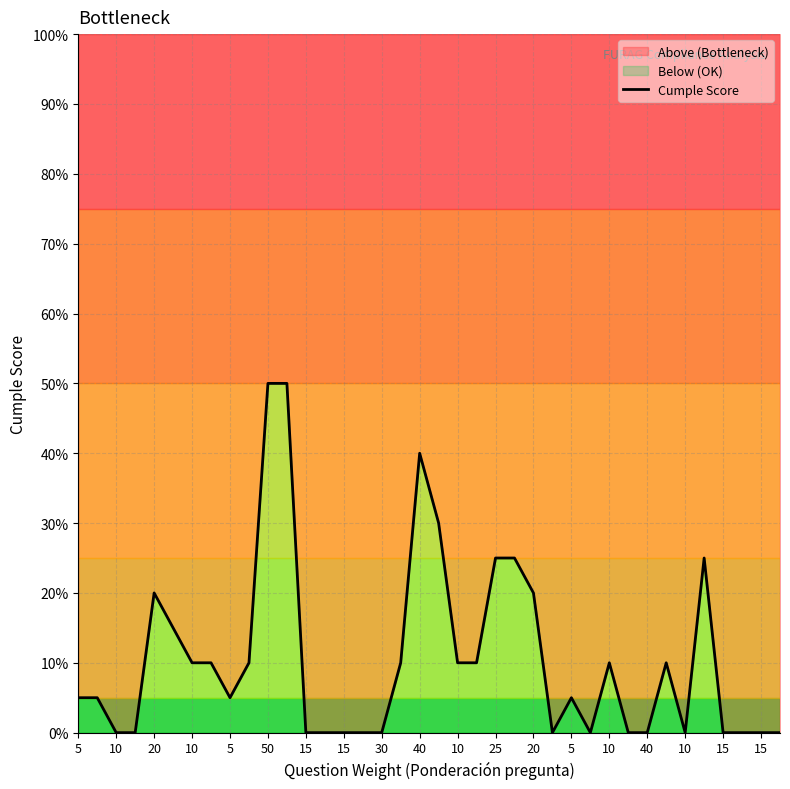

Where is the data nearest to the value 25?

25